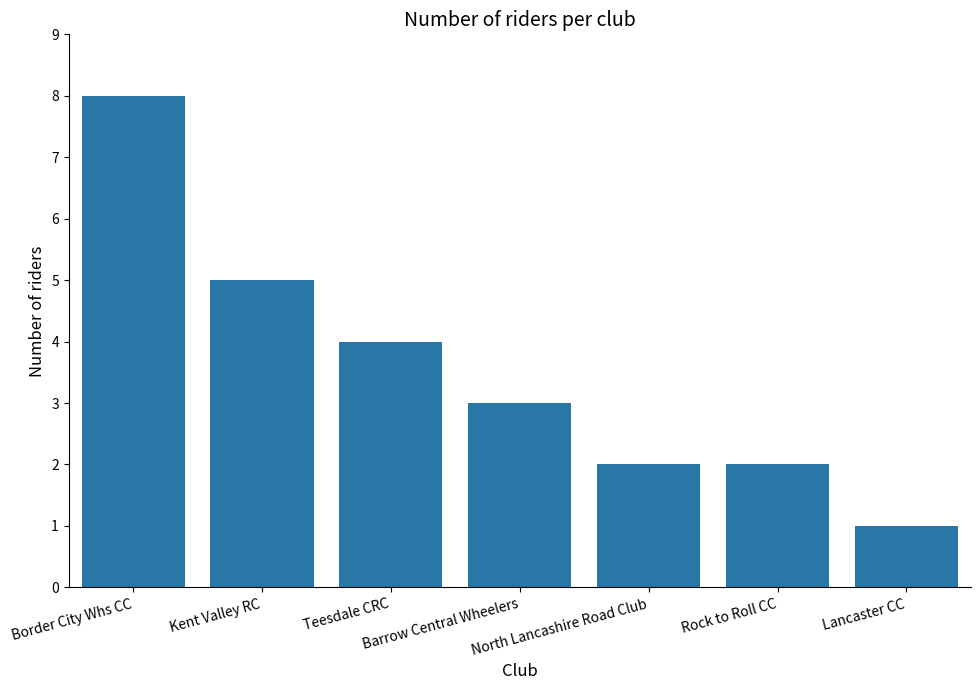

Reading right to left, list all the values displayed in this chart.

Lancaster CC=1	Rock to Roll CC=2	North Lancashire Road Club=2	Barrow Central Wheelers=3	Teesdale CRC=4	Kent Valley RC=5	Border City Whs CC=8